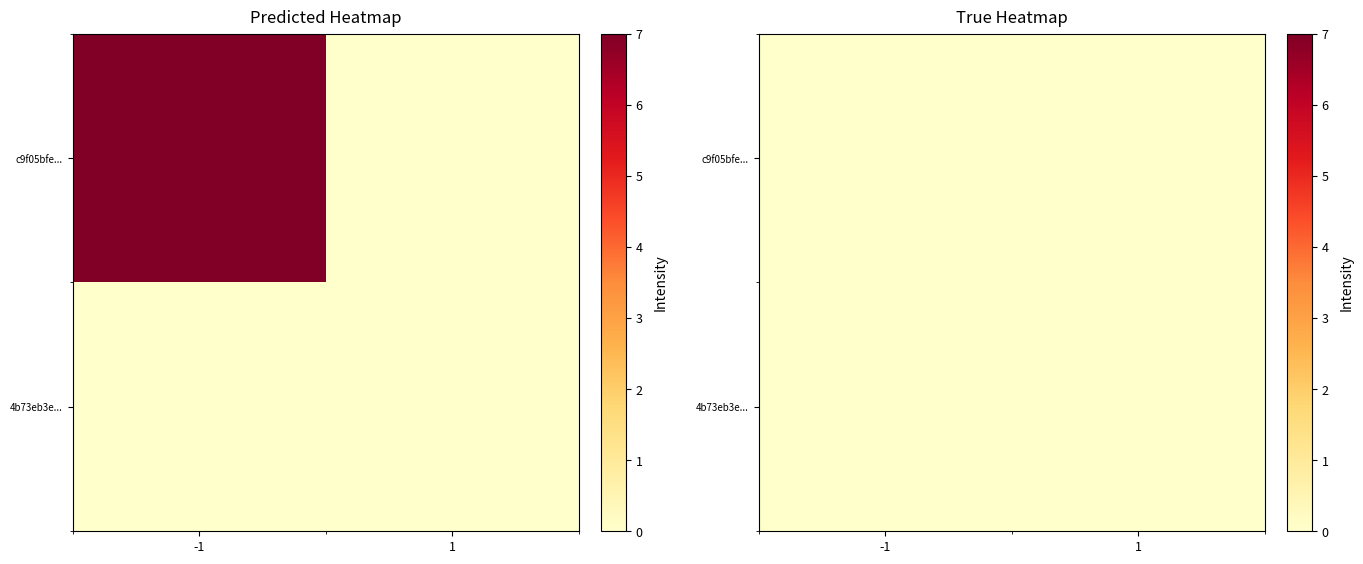

Where is 4b73eb3ed54b4afd358ddcf1af7aa1a9ca8e5e7 nearest to the value 0?

-1